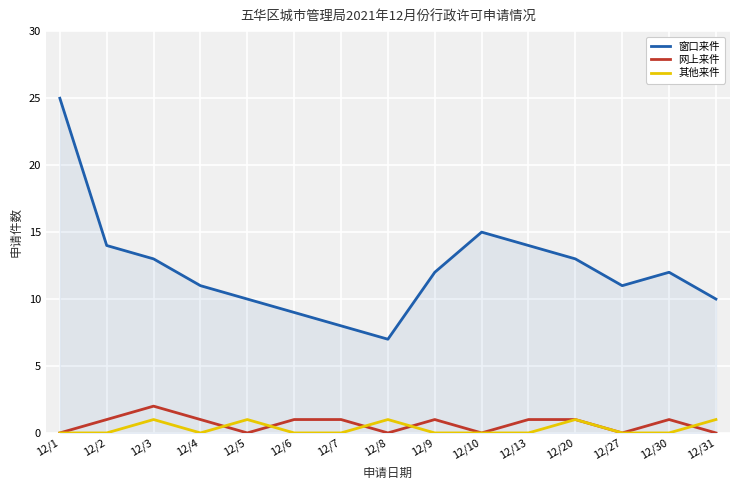

Which series has the widest spread of values?

窗口来件